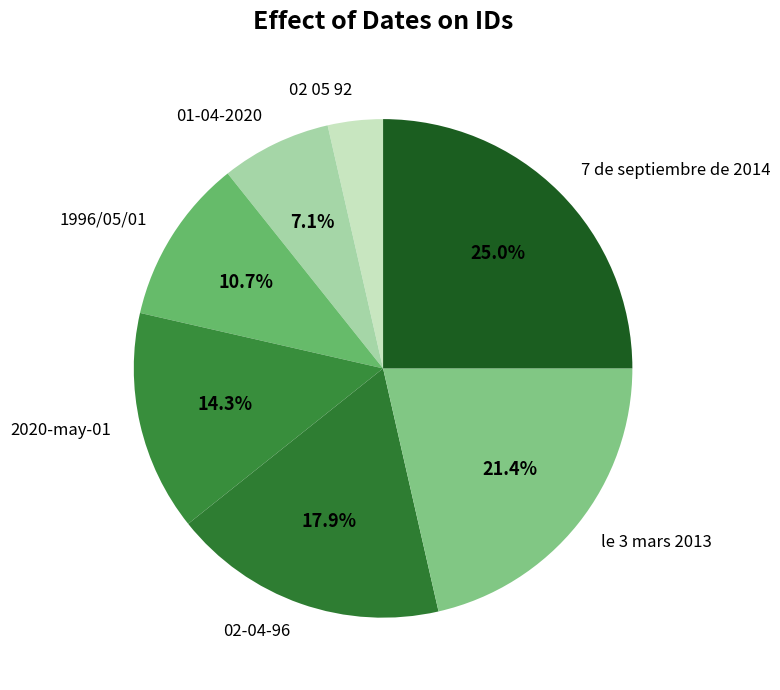

True or false: 01-04-2020 accounts for 15% of the total.

False